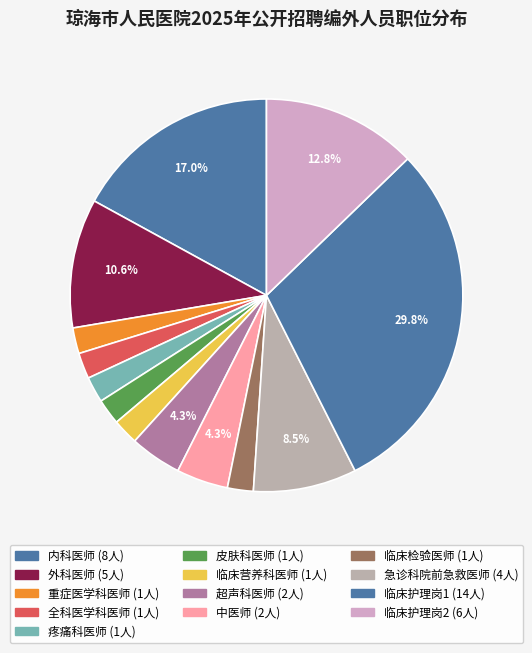

Rank the categories by value from highest to lowest.

临床护理岗1, 内科医师, 临床护理岗2, 外科医师, 急诊科院前急救医师, 超声科医师, 中医师, 重症医学科医师, 全科医学科医师, 疼痛科医师, 皮肤科医师, 临床营养科医师, 临床检验医师